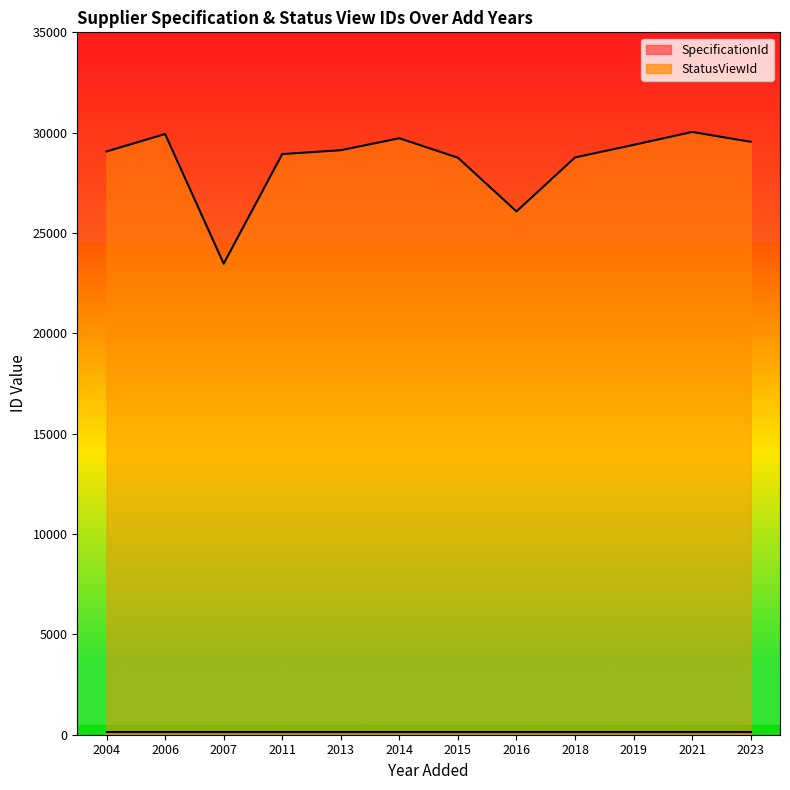

Is it true that the value at 2019 is 29391?

True